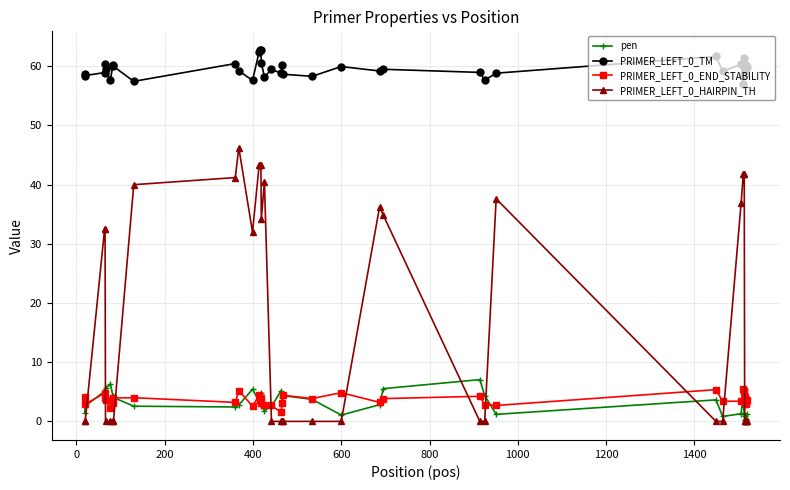

Which series has the widest spread of values?

PRIMER_LEFT_0_HAIRPIN_TH